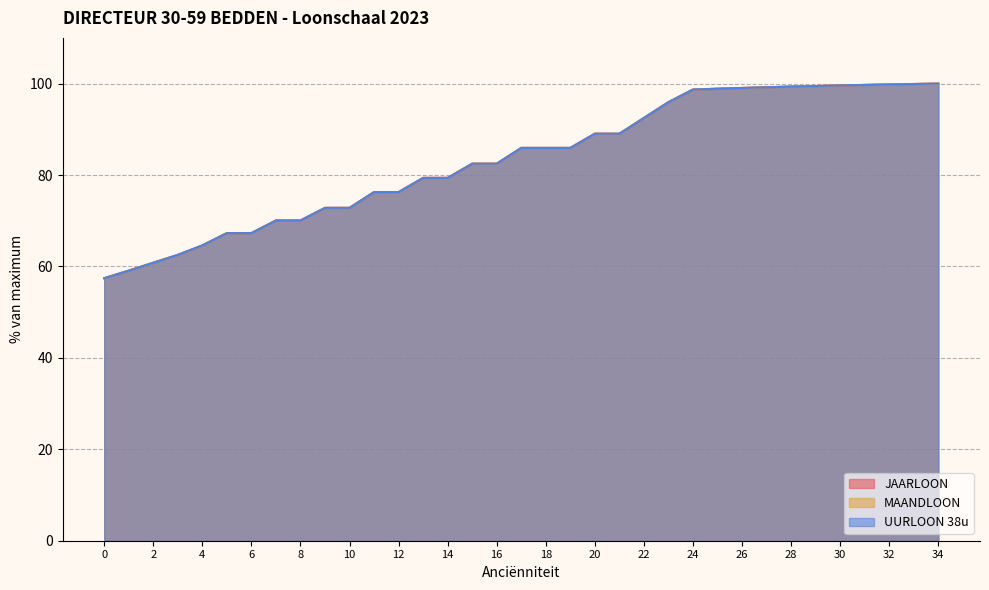

Which series has the largest total across all categories?

JAARLOON